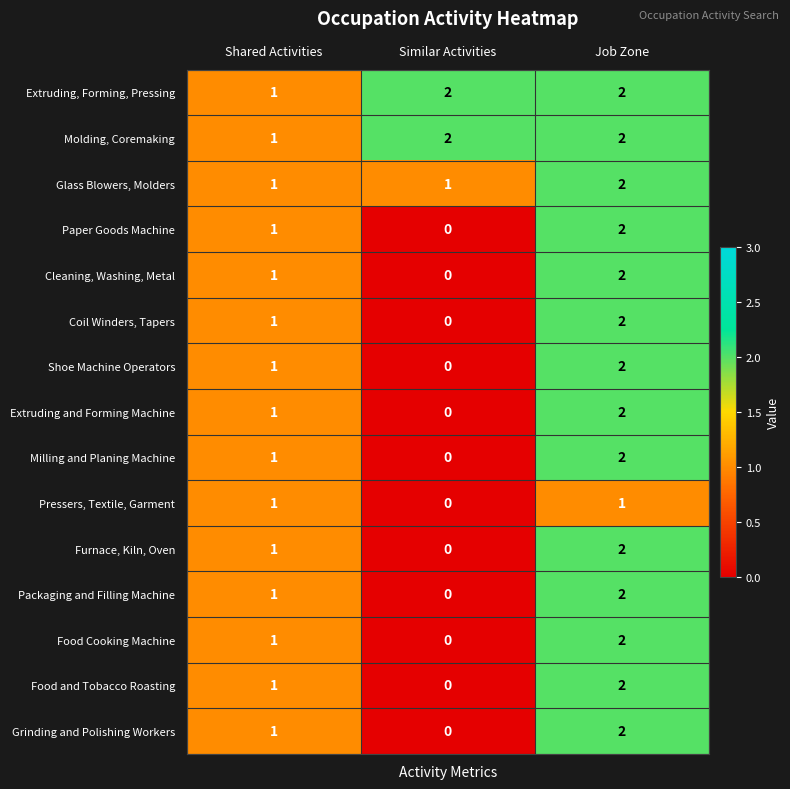

At which label is Coil Winders, Tapers closest to 1?

Shared Activities